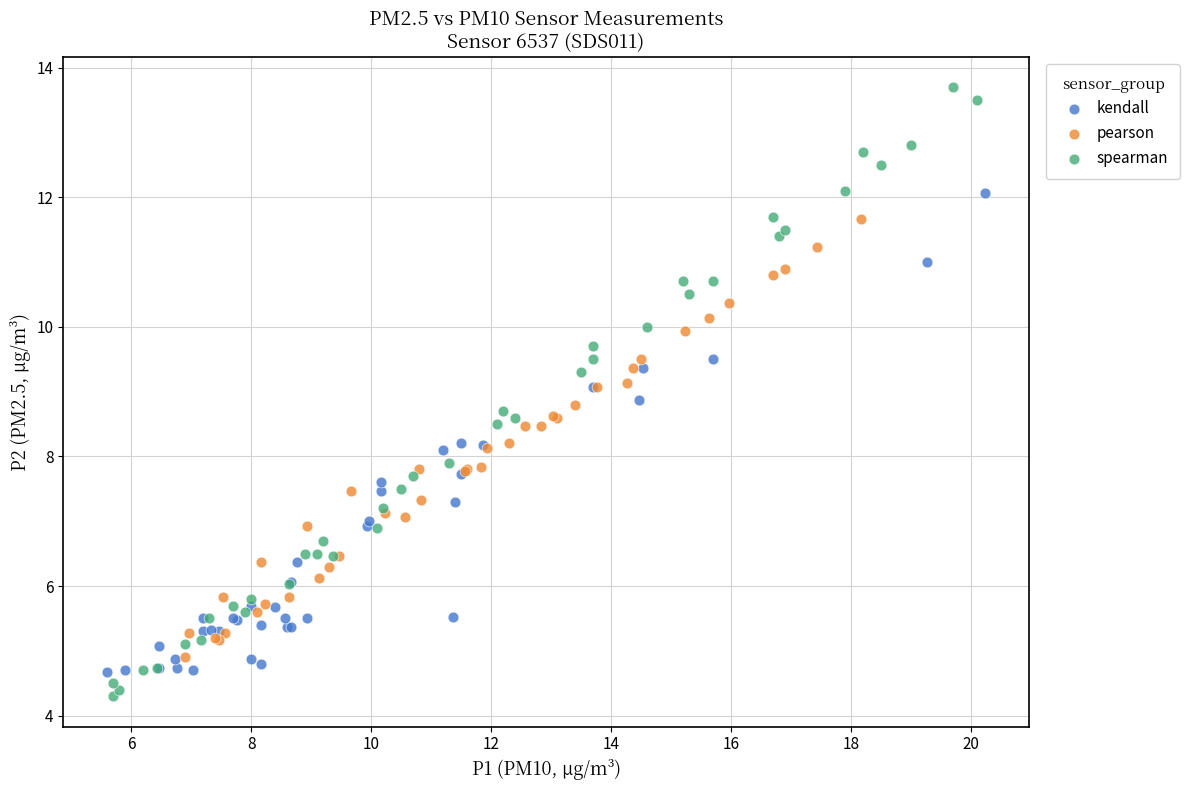

Which series has the largest Y range (max minus min)?

spearman